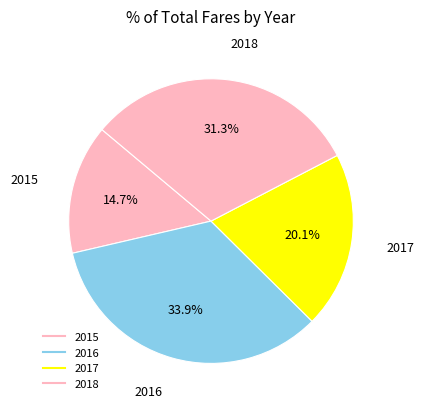

How many segments does this pie chart have?

4